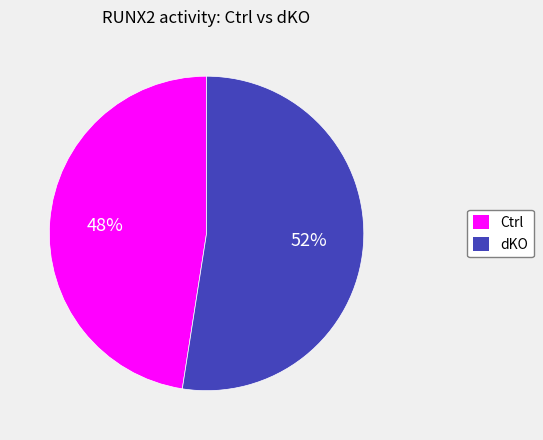

Which slice is the largest?

dKO